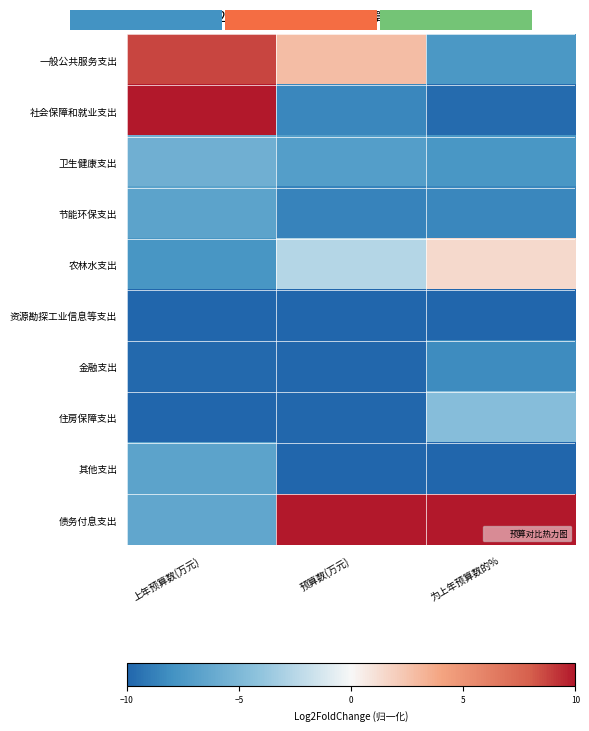

What is the total value across all series at 为上年预算数的%?

-54.8